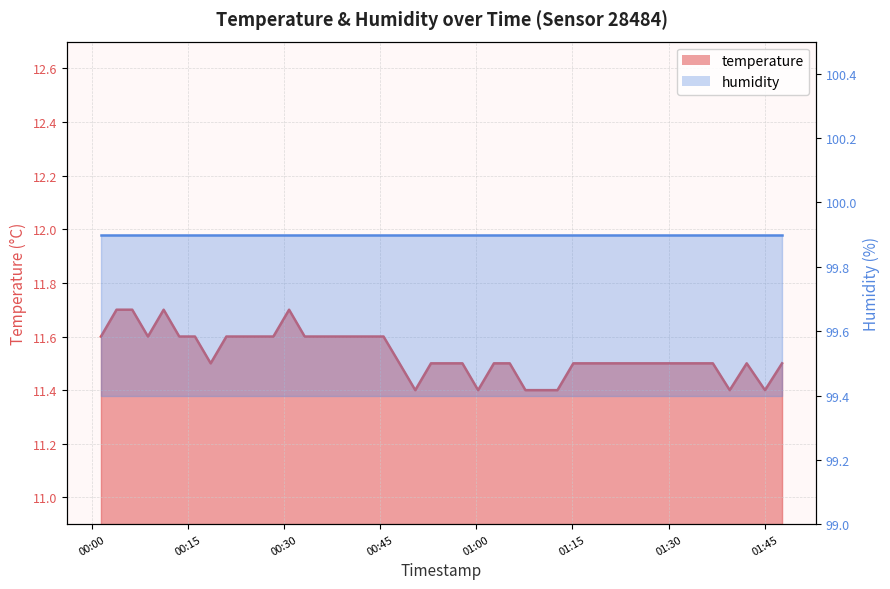

The value at 2023-05-10T00:48:01 is 11.5. True or false?

True